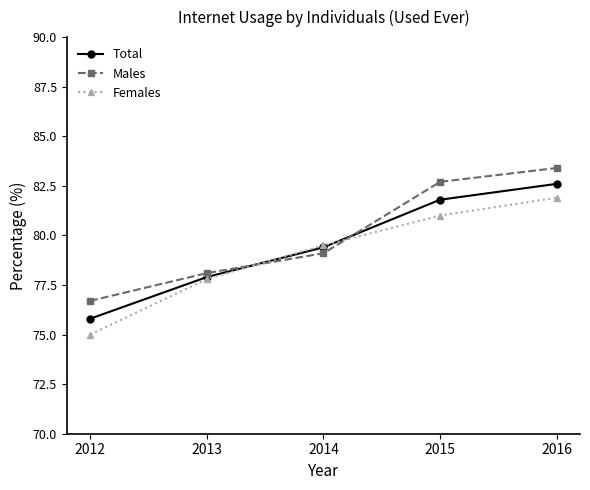

How many data points in Females are above 79?

3